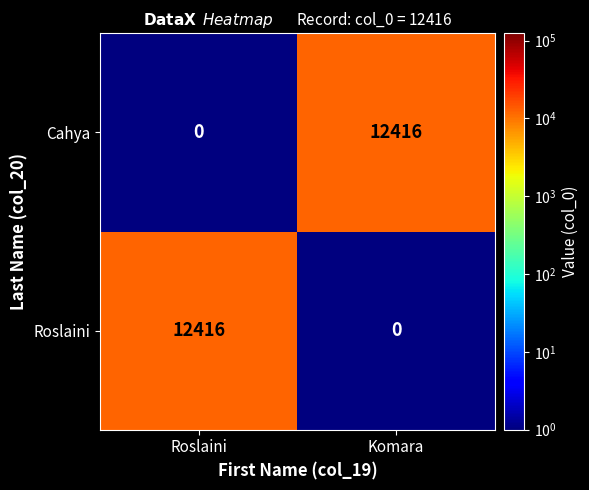

Reading left to right, transcribe all the data shown in this chart.

Cahya: 0	12416
Roslaini: 12416	0